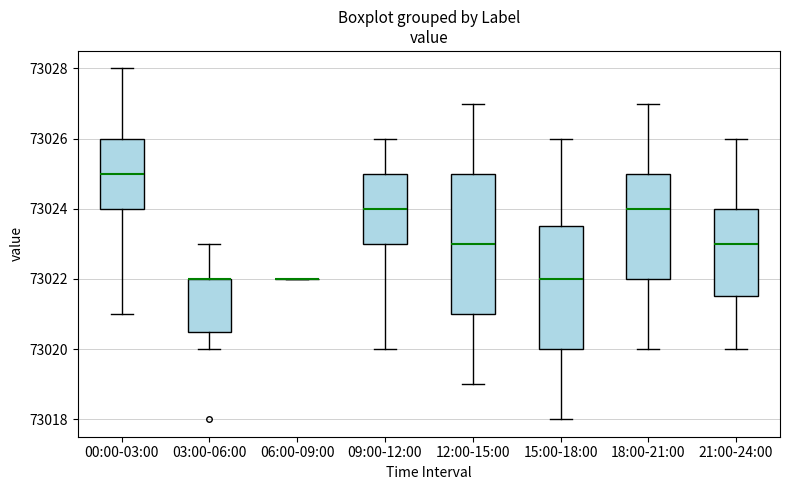

Which box is the tallest, from its lower edge to its upper edge?

12:00-15:00